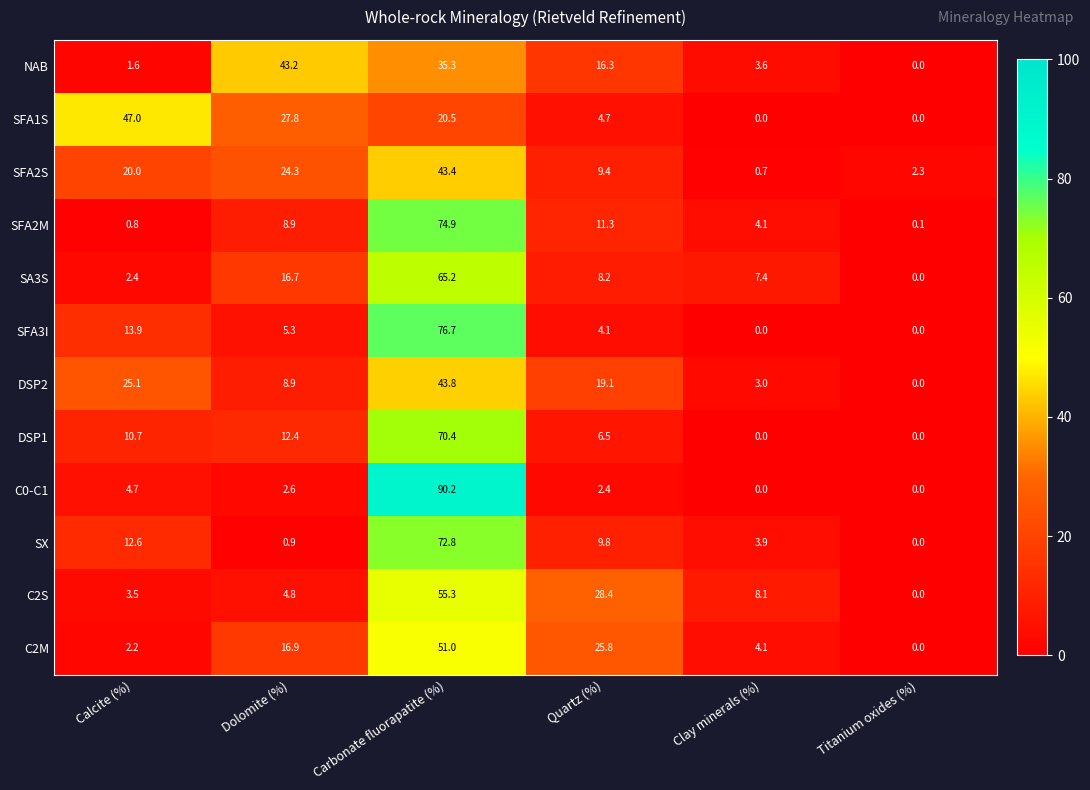

Which category has the highest value across all series?

Carbonate fluorapatite (%)